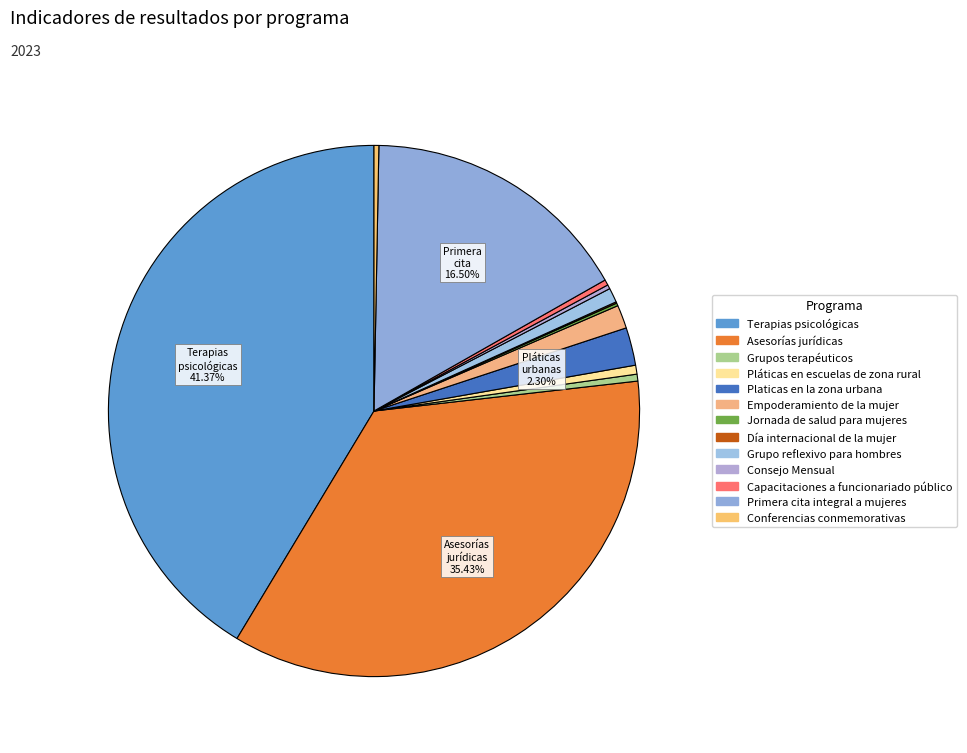

How many slices are in this pie chart?

13